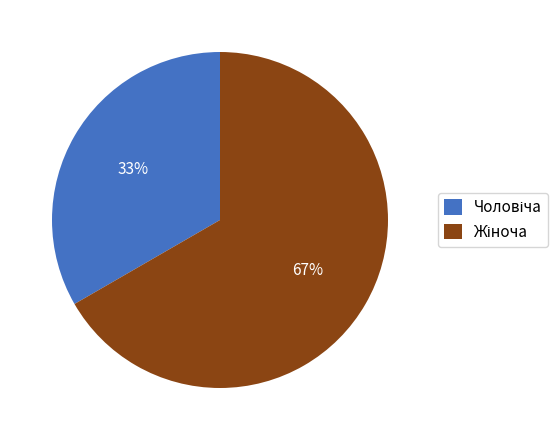

Is there any slice that represents more than half of the pie?

Yes